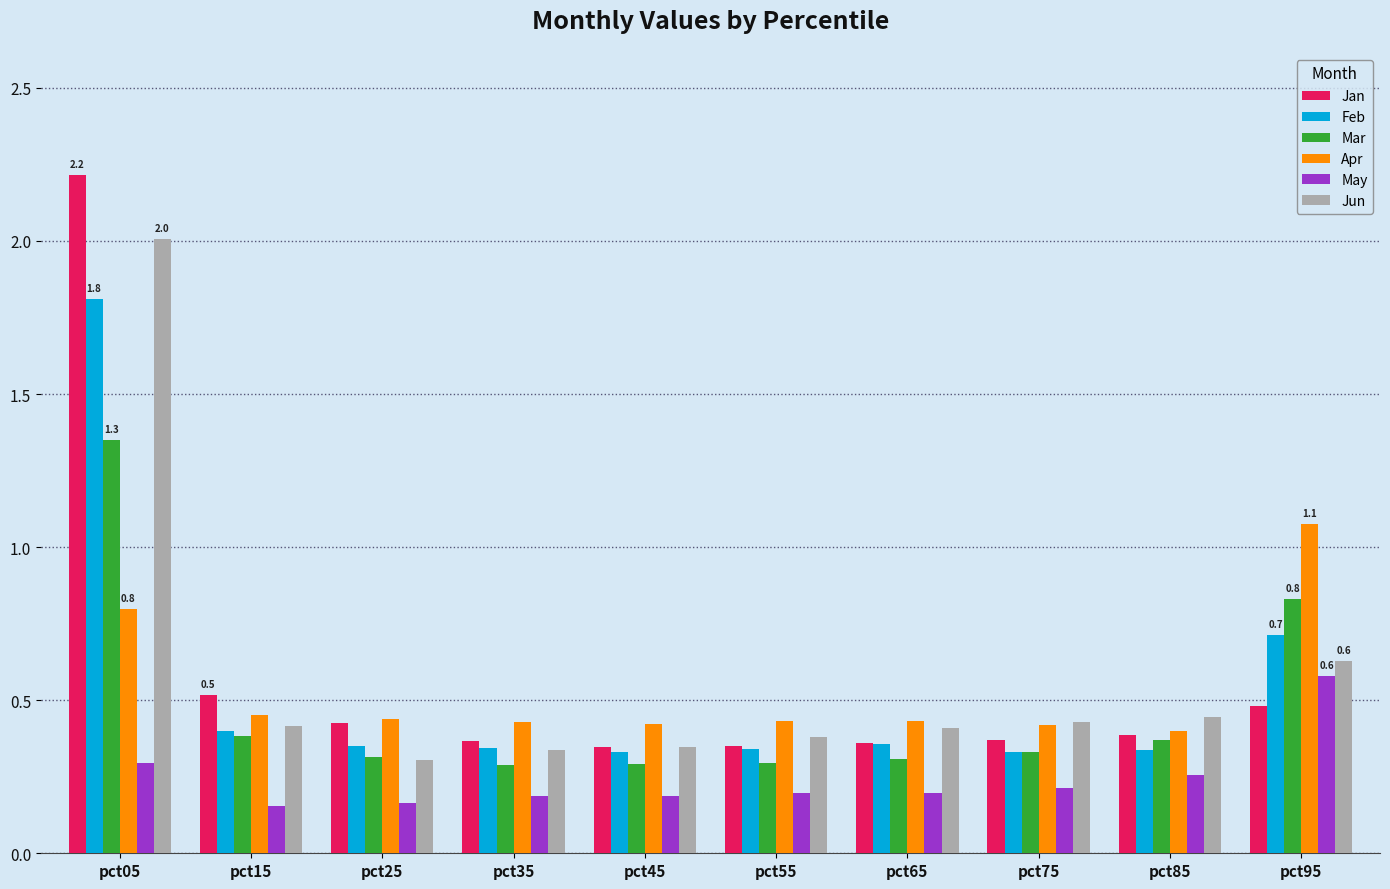

How many bars are there in each group?

6